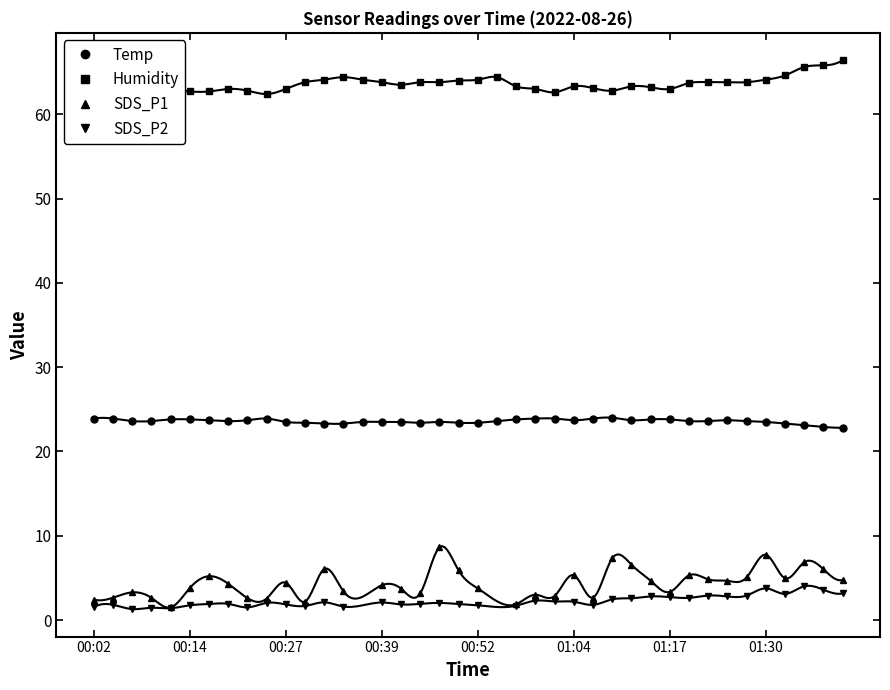

What is the label of the 16th point from the left?

00:39